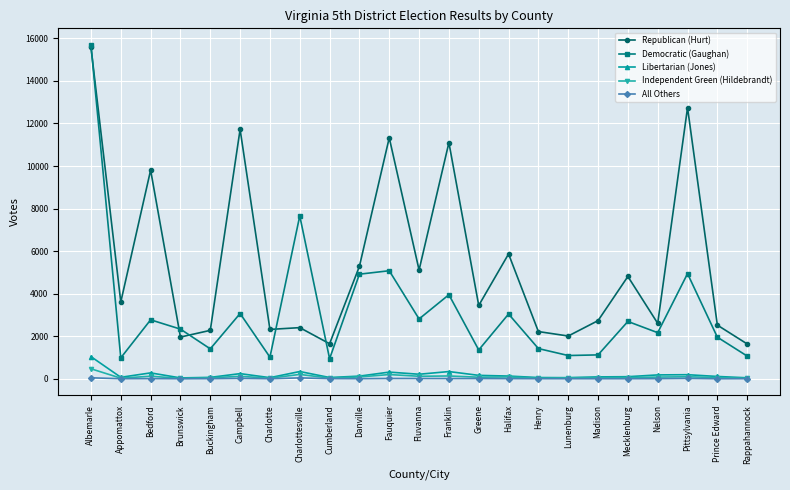

What is the difference between the second highest and second lowest values in the Libertarian (Jones) series?

295